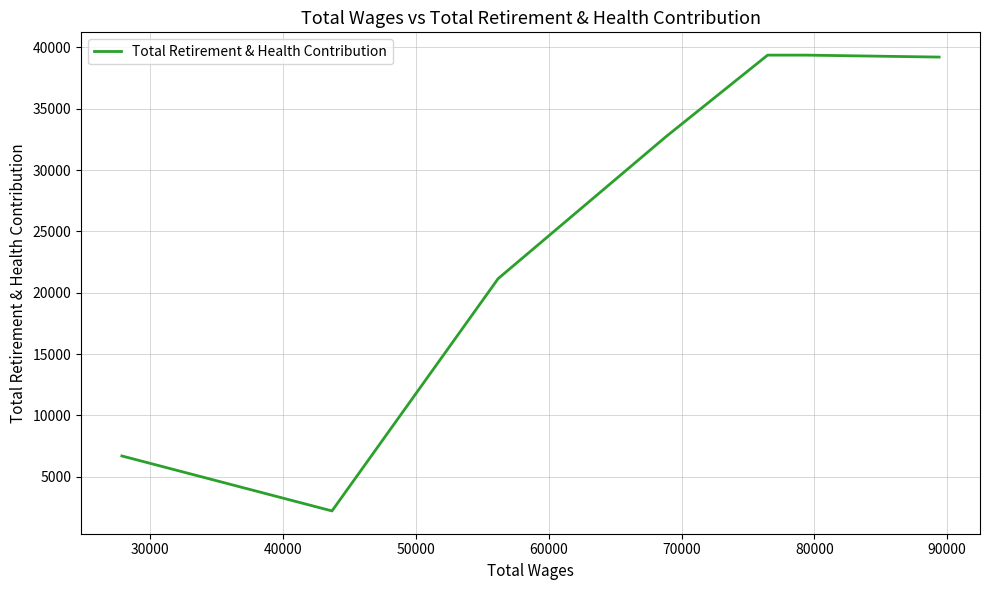

Count the number of data series in this chart.

1